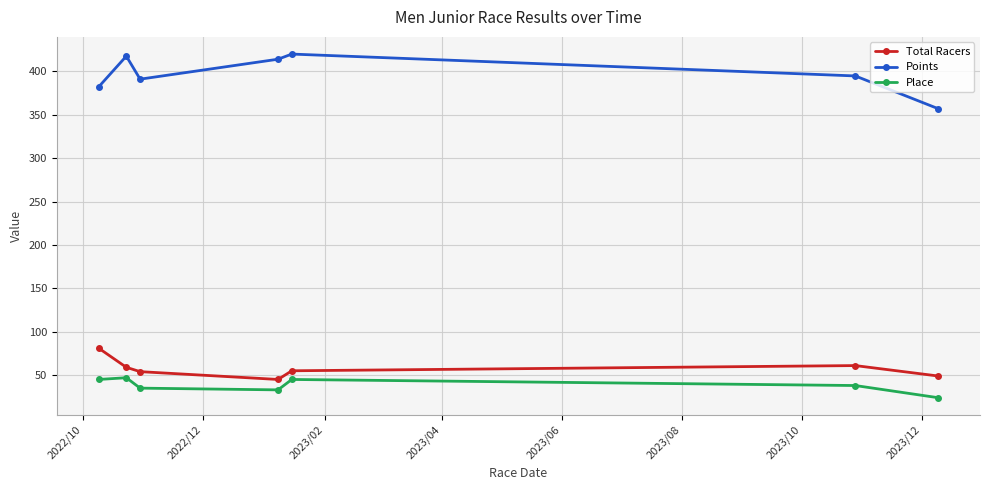

Which series has the largest range (max minus min)?

Points